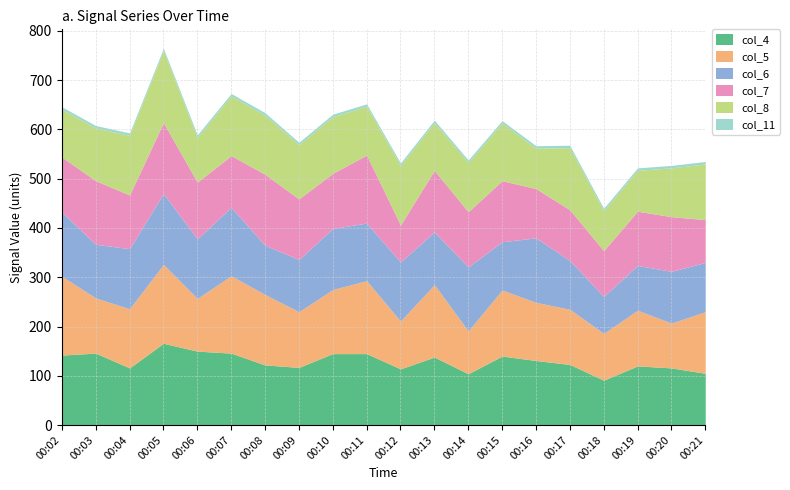

True or false: col_6 has a value of 98 at 00:15.

True